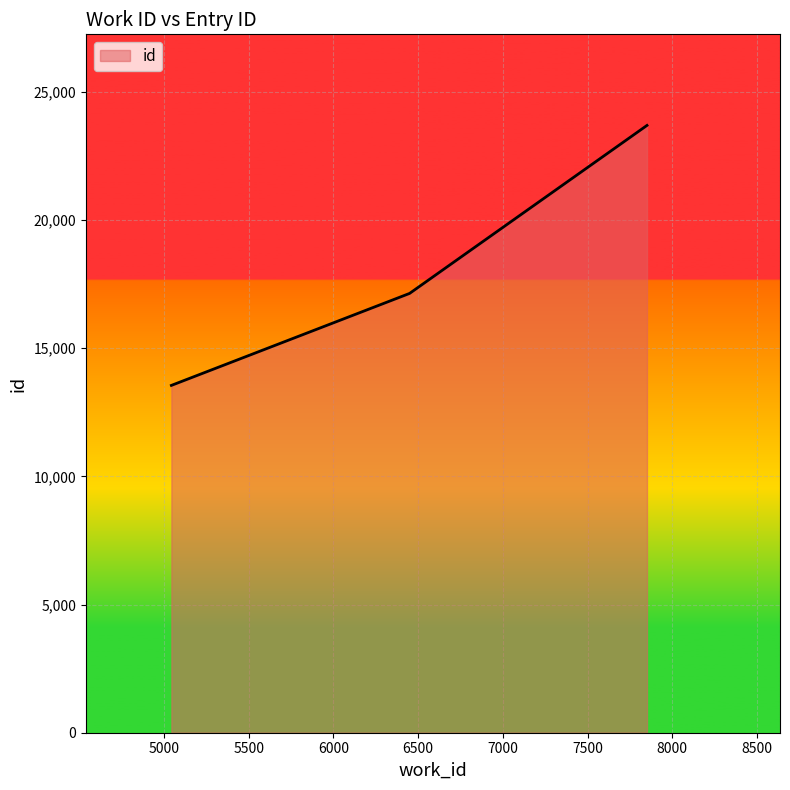

Does the chart display data point markers on the line(s)?

No